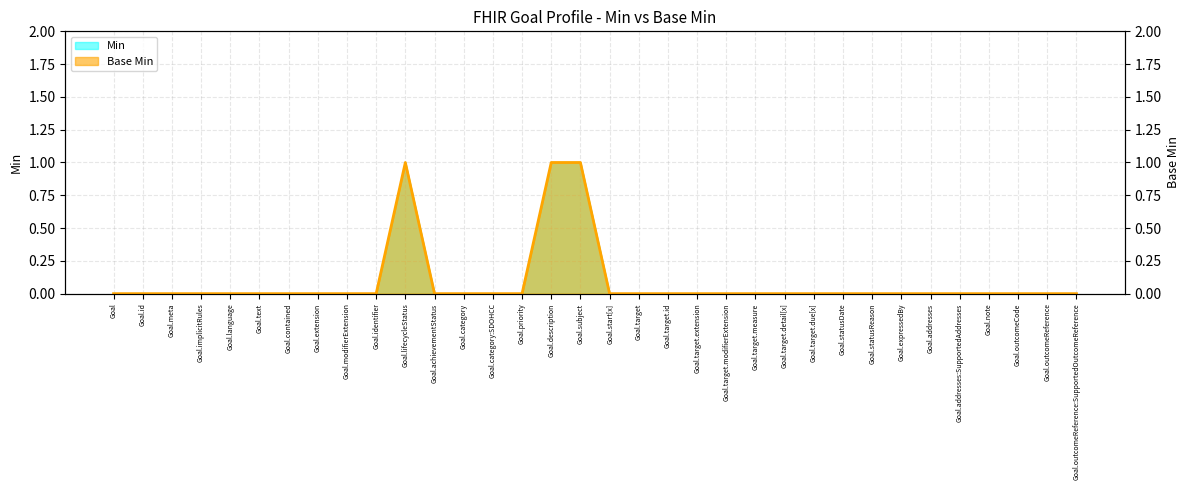

Is it true that the value at Goal.outcomeCode is -1?

False